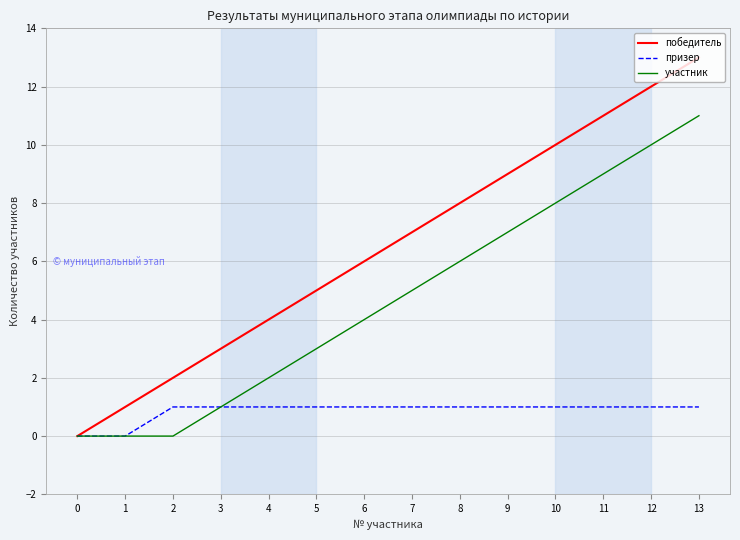

What is the spread (max minus min) of values at 12?

11